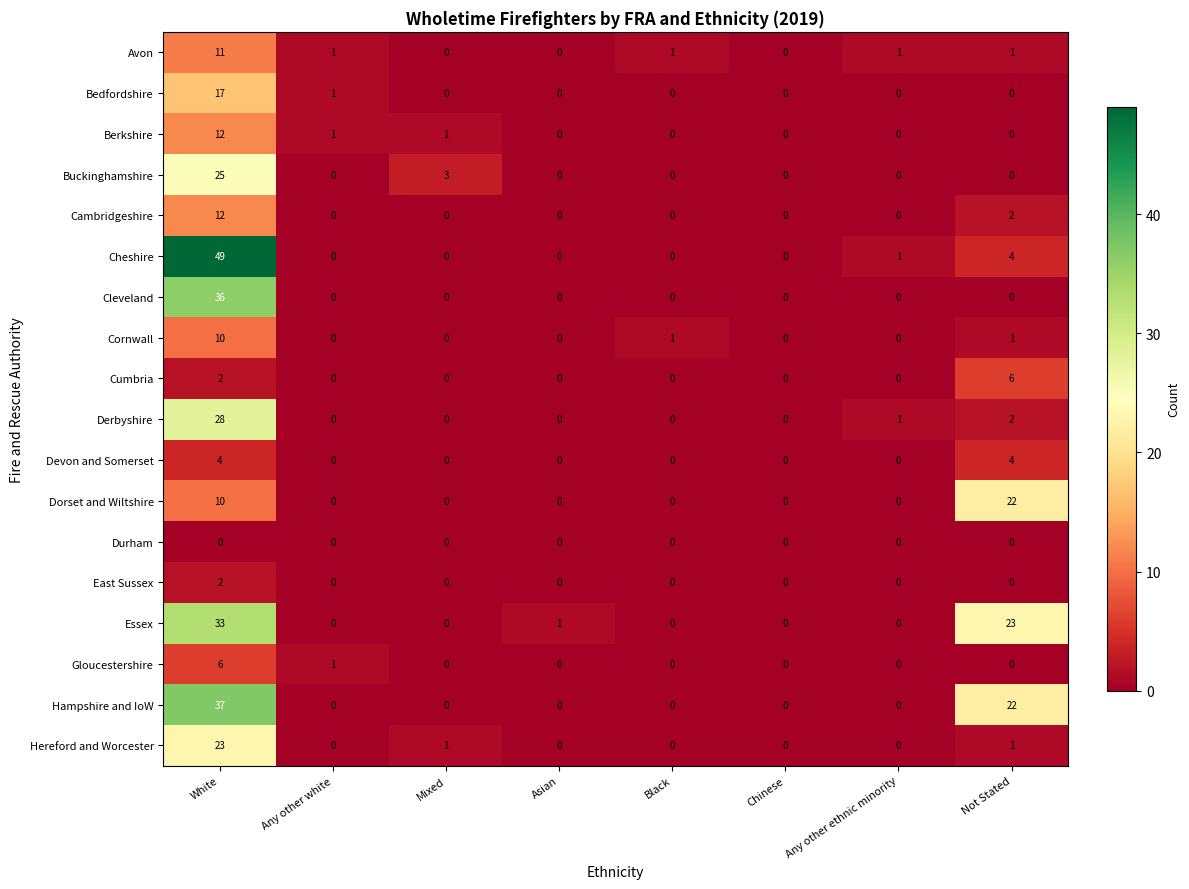

Is it true that Buckinghamshire equals 15 at Any other white?

False